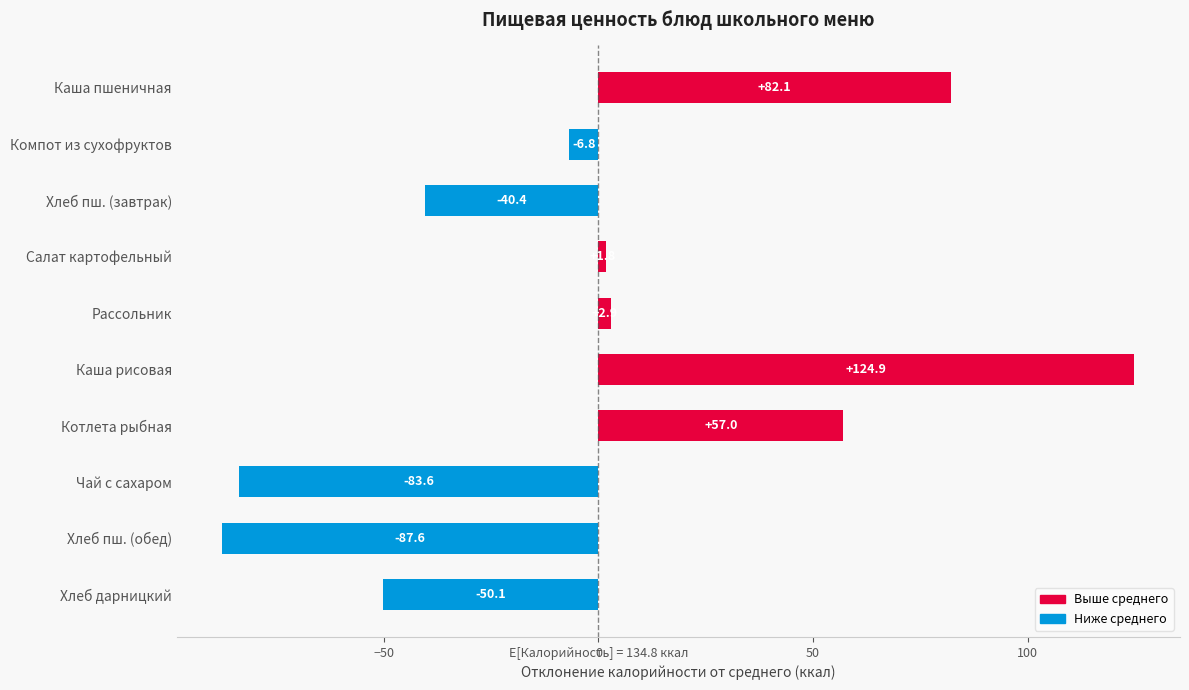

How many bars are there in total?

10